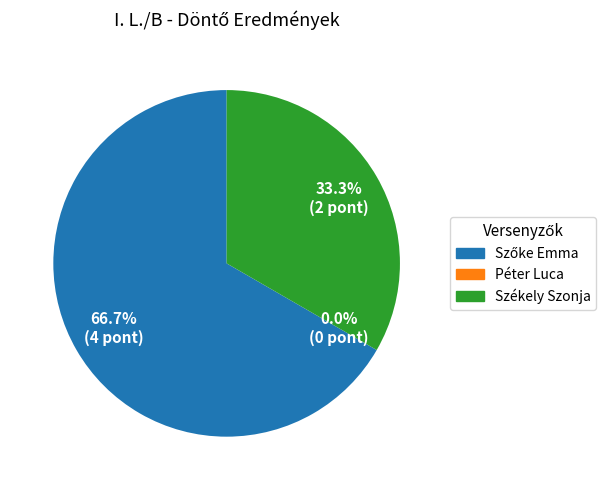

What is the total percentage of Székely Szonja and Szőke Emma?

100.0%